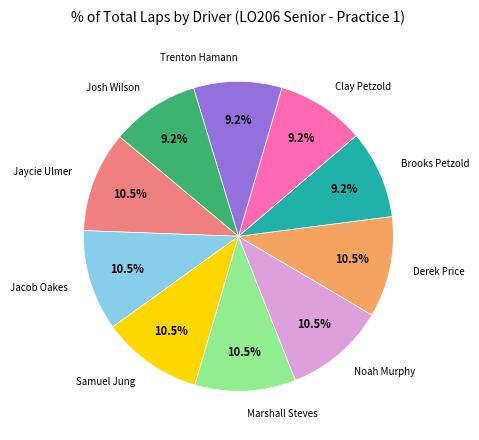

What portion of the pie excludes Samuel Jung?

89.5%